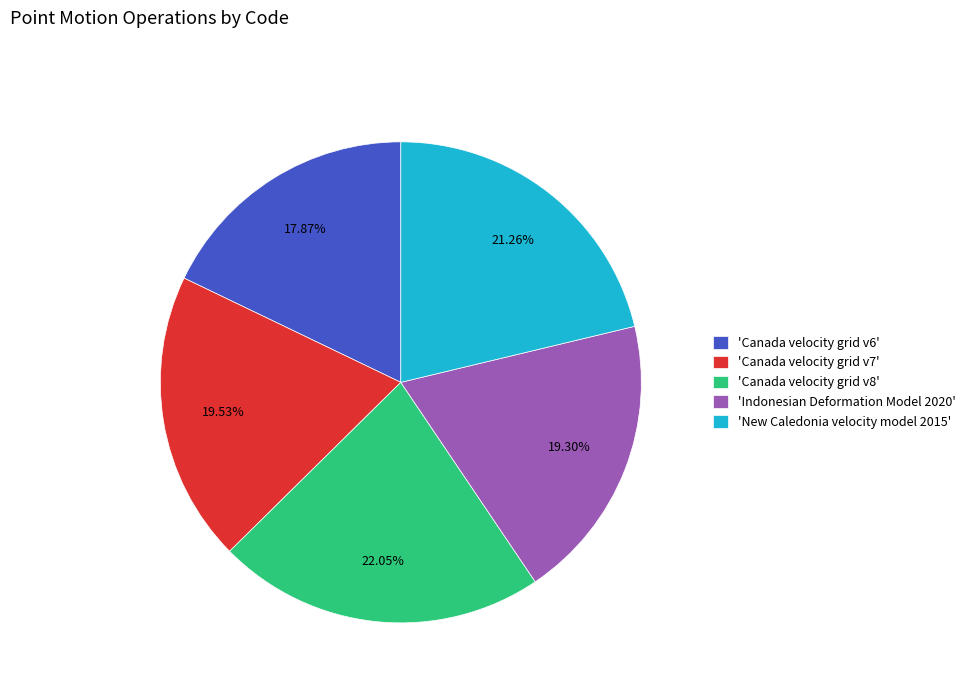

Does any single category account for the majority?

No